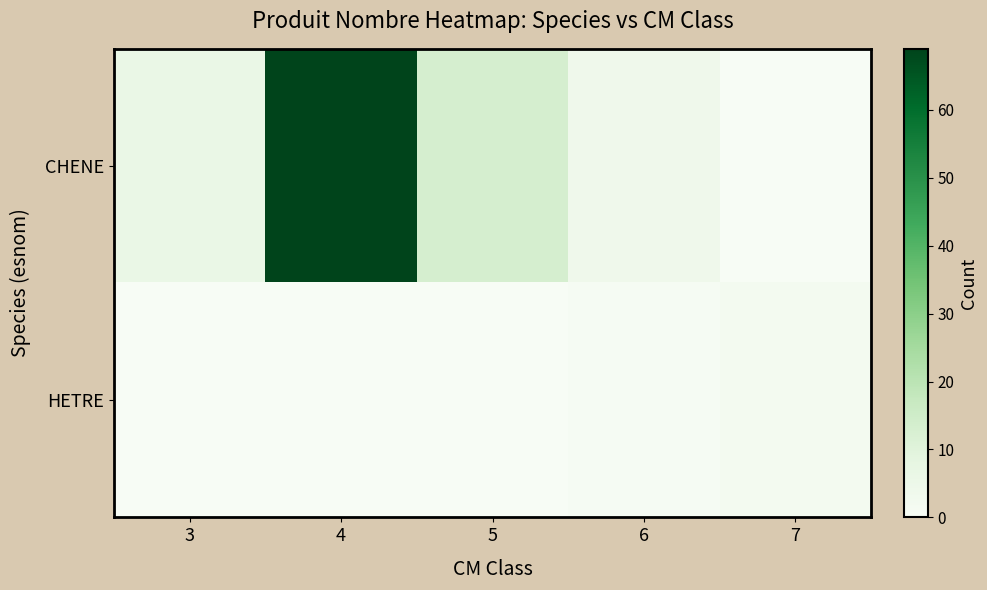

True or false: CHENE has a value of 1 at 6.

False